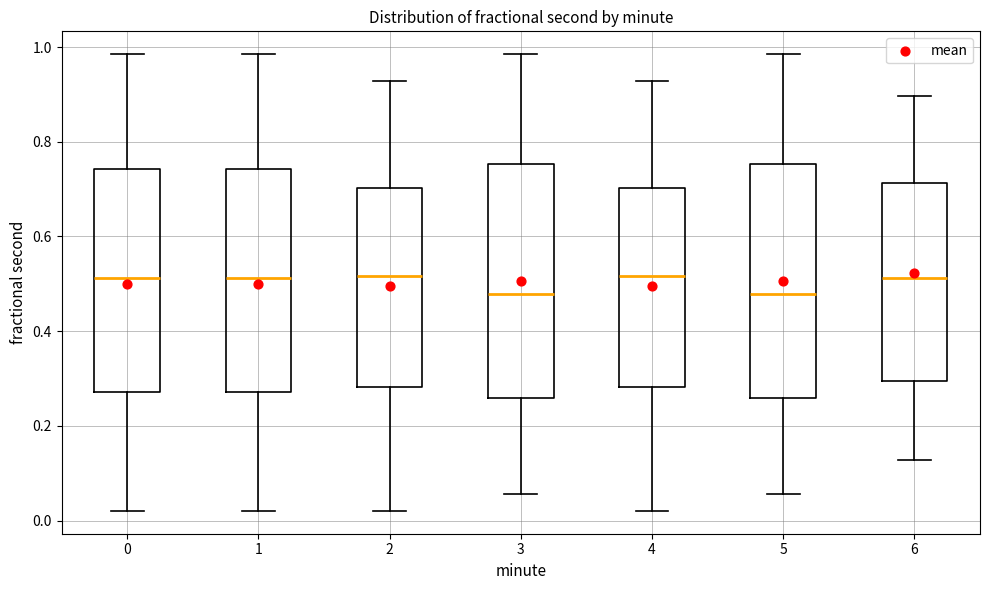

Reading left to right, read every box against the y-axis: the position of its median line, the range the box covers, and the ends of its whiskers. The values are not printed on the chart, so give them approximately, as read against the axis.

0: median 0.52, box 0.28 to 0.74, whiskers 0.02 to 0.98
1: median 0.52, box 0.28 to 0.74, whiskers 0.02 to 0.98
2: median 0.52, box 0.28 to 0.70, whiskers 0.02 to 0.92
3: median 0.48, box 0.26 to 0.76, whiskers 0.06 to 0.98
4: median 0.52, box 0.28 to 0.70, whiskers 0.02 to 0.92
5: median 0.48, box 0.26 to 0.76, whiskers 0.06 to 0.98
6: median 0.52, box 0.30 to 0.72, whiskers 0.12 to 0.90